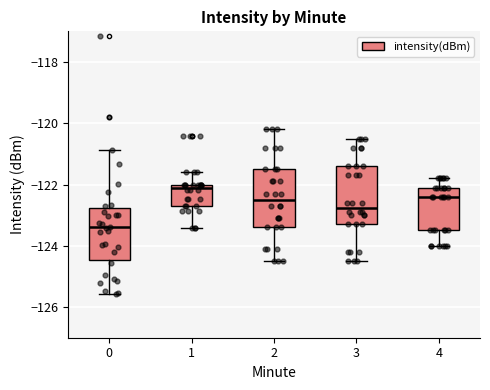

Which box has the highest median line?

1